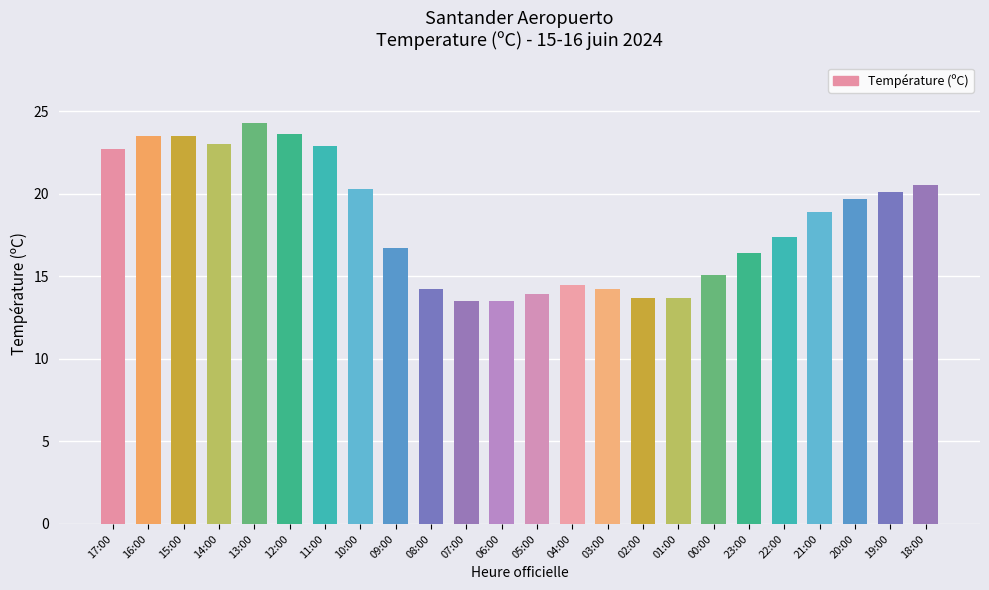

What is the difference between the maximum and minimum values?

10.8